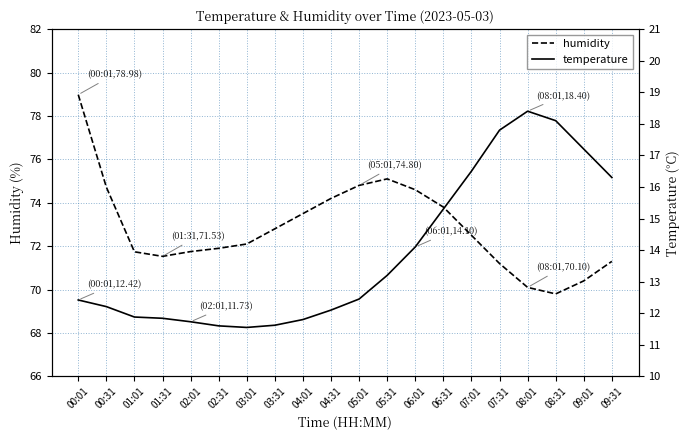

What is the spread (max minus min) of values at 09:01?

53.2